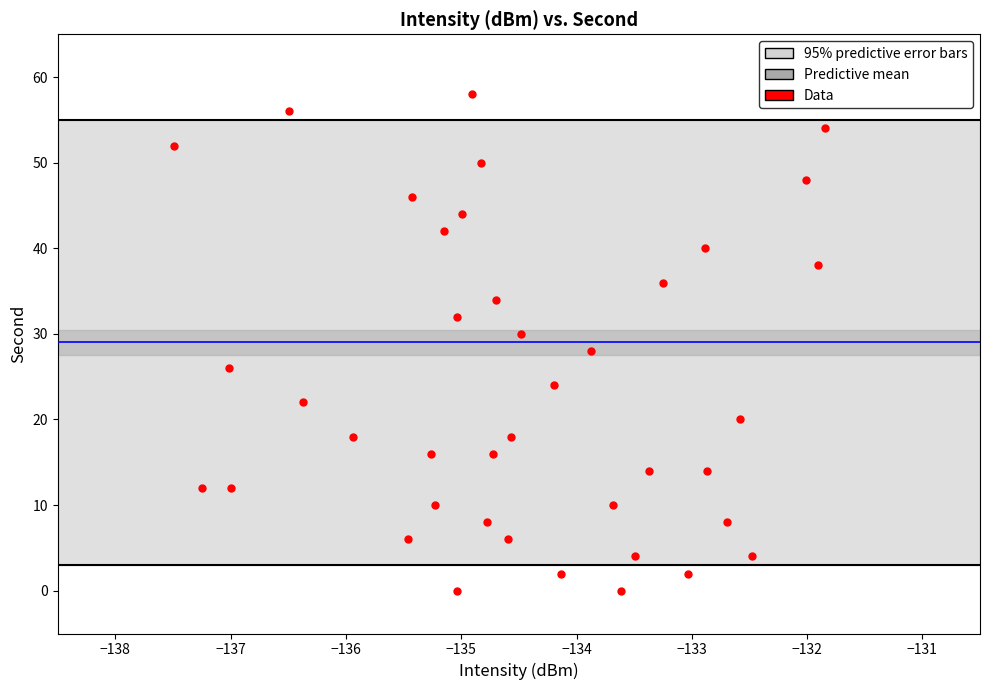

What is the range of Y values (max minus min)?

58